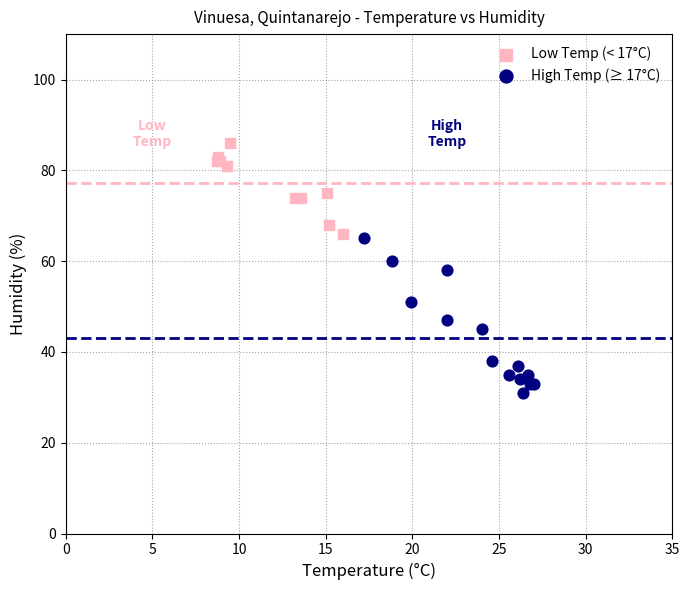

Which series reaches the maximum Y coordinate?

Low Temp (< 17°C)